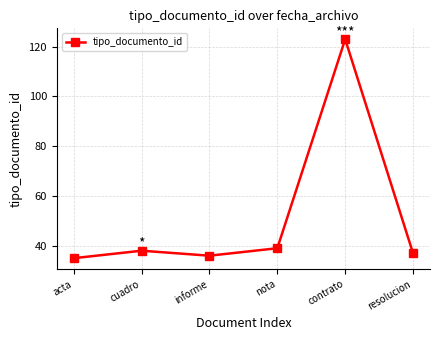

The chart shows a value of 63 at nota. True or false?

False